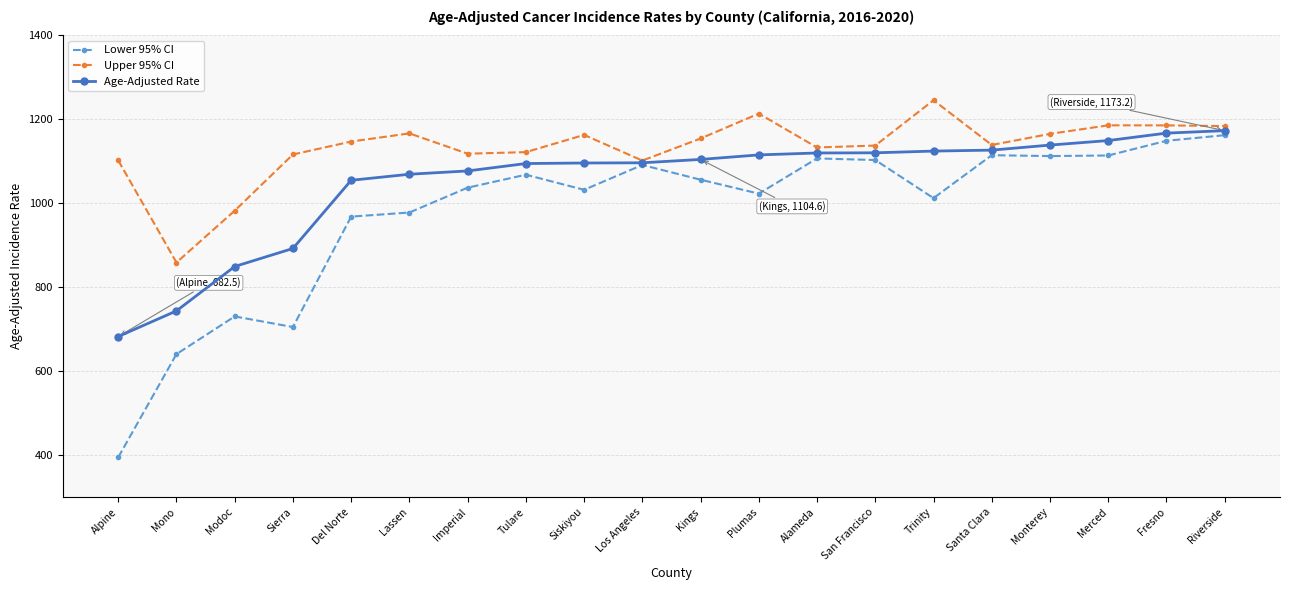

Is it true that Lower 95% CI equals 1725.6 at Los Angeles?

False